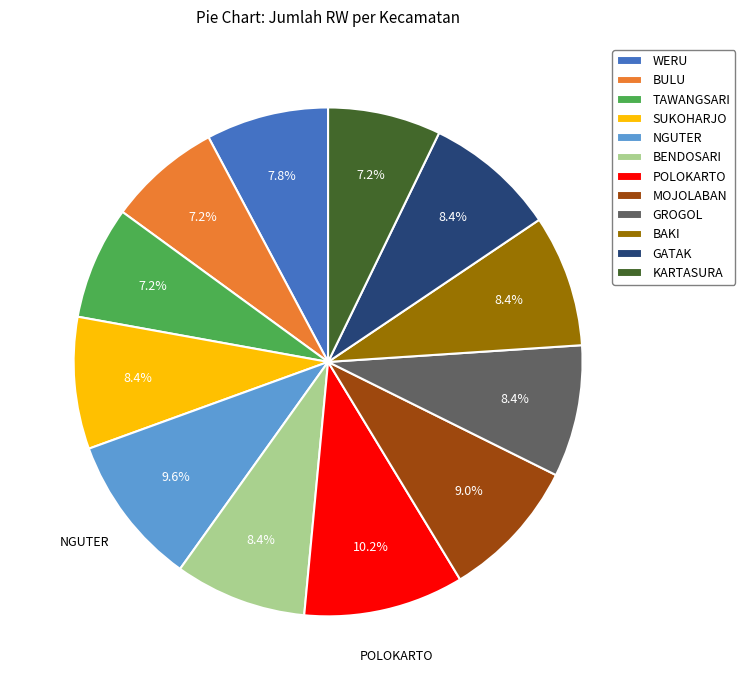

To the nearest percent, what portion does KARTASURA represent?

7%